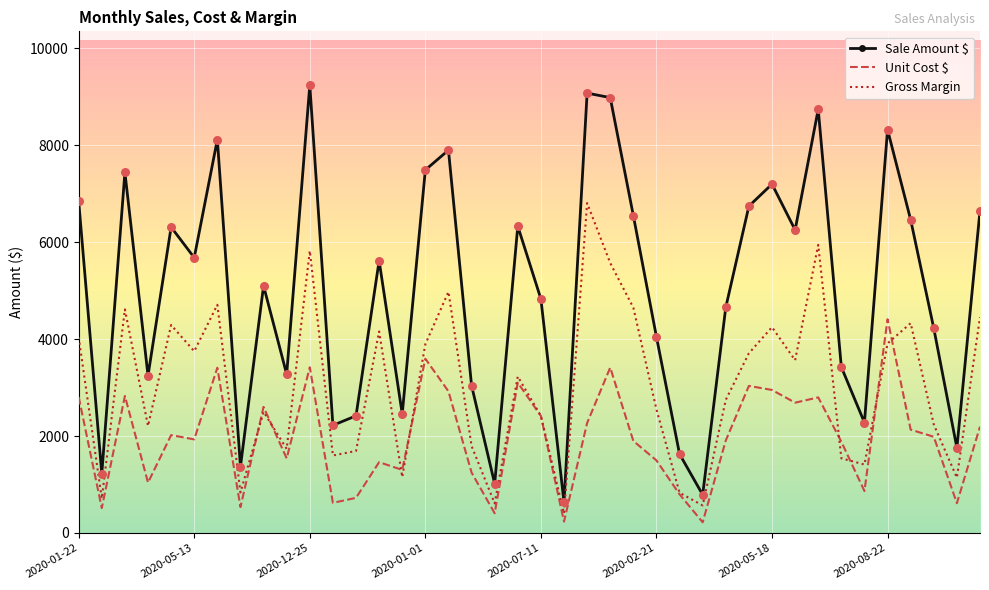

Which series has the largest range (max minus min)?

Sale Amount $